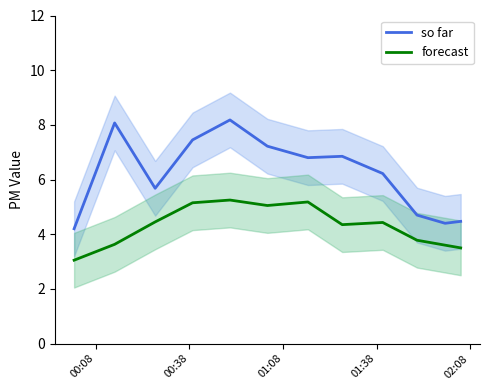

What is the minimum value for so far?

4.2